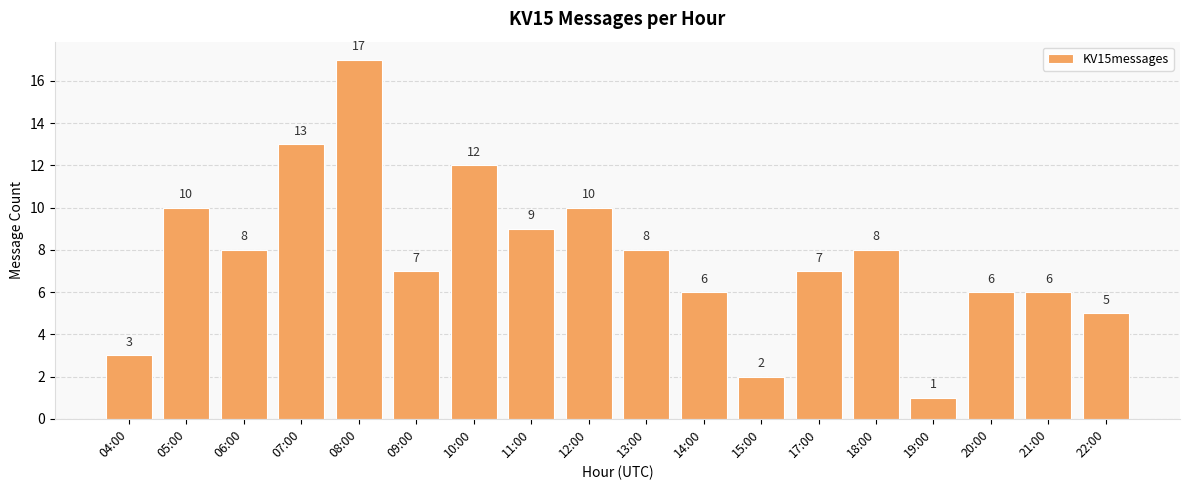

The chart shows a value of 1 at 19:00. True or false?

True